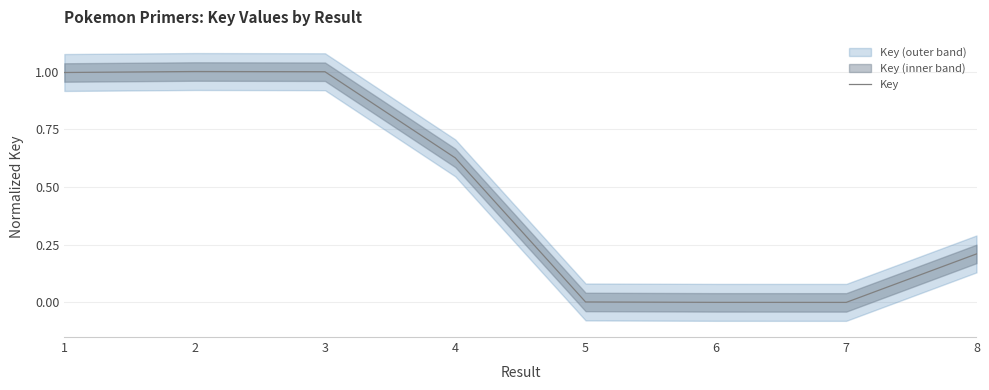

What is the value of the 8th point from the left?

0.2